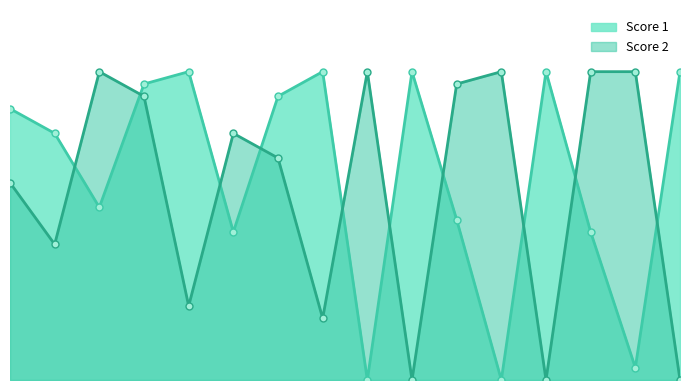

How many intersections are there between Score 1 and Score 2?

10